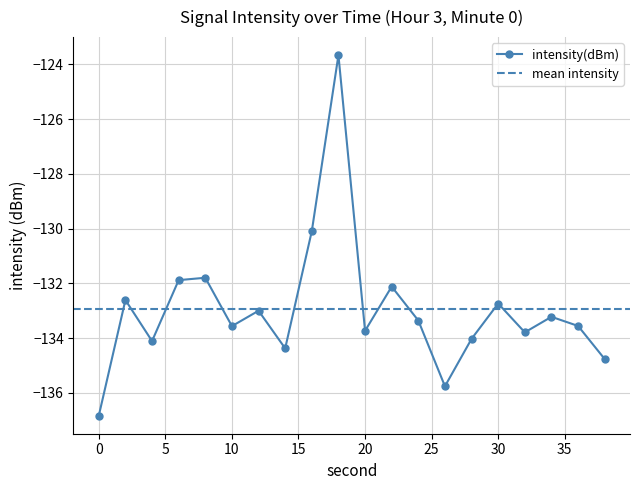

The value at 22 is -174.7. True or false?

False